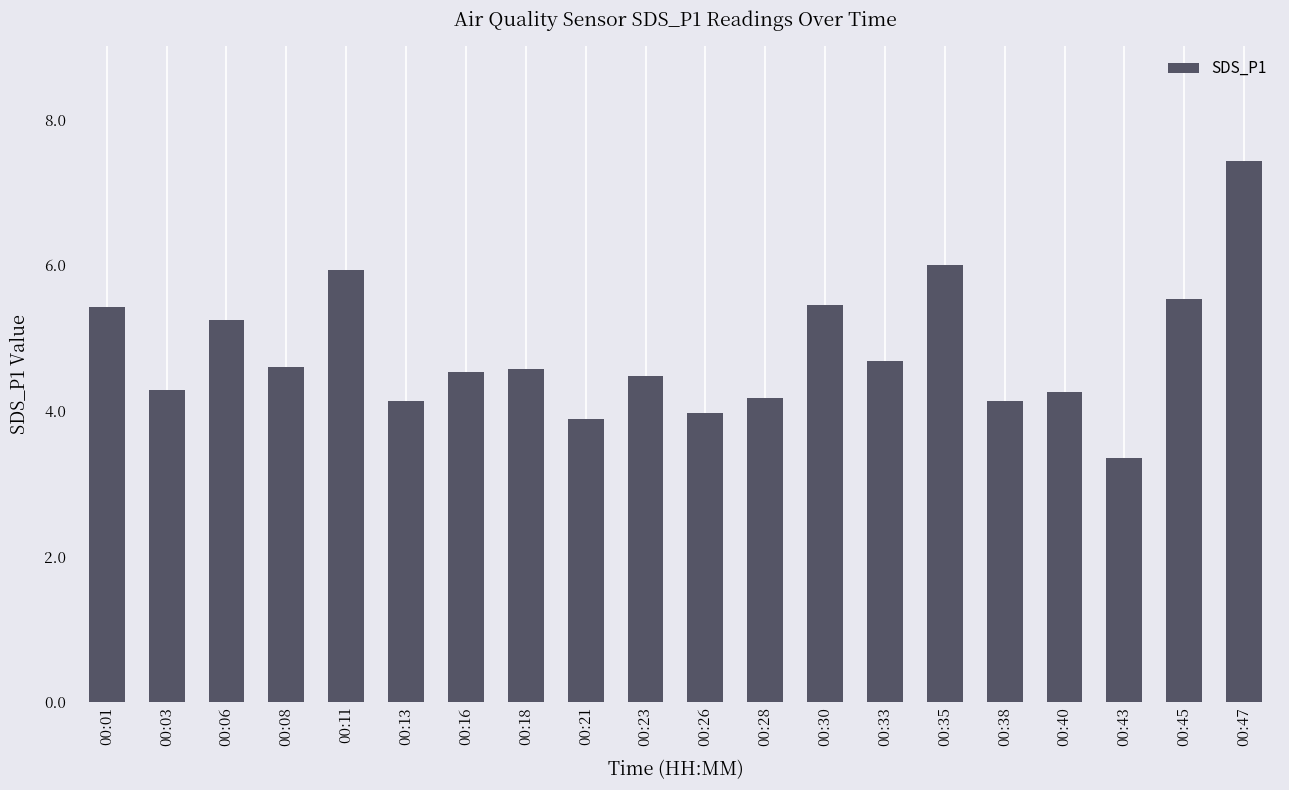

The value at 00:30 is 5.5. True or false?

True